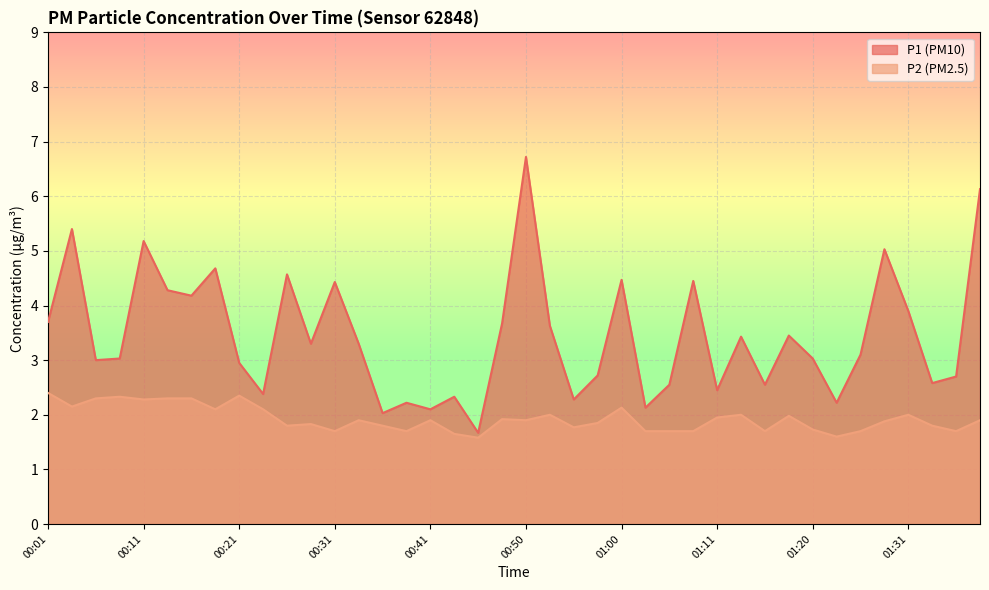

What is the label of the 3rd point from the right?

01:34